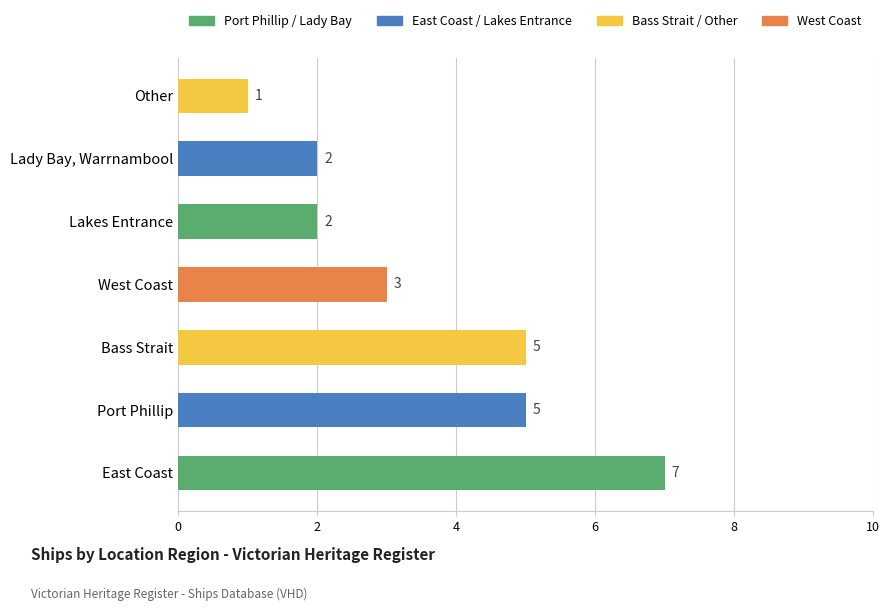

Which label corresponds to the largest value in the chart?

East Coast